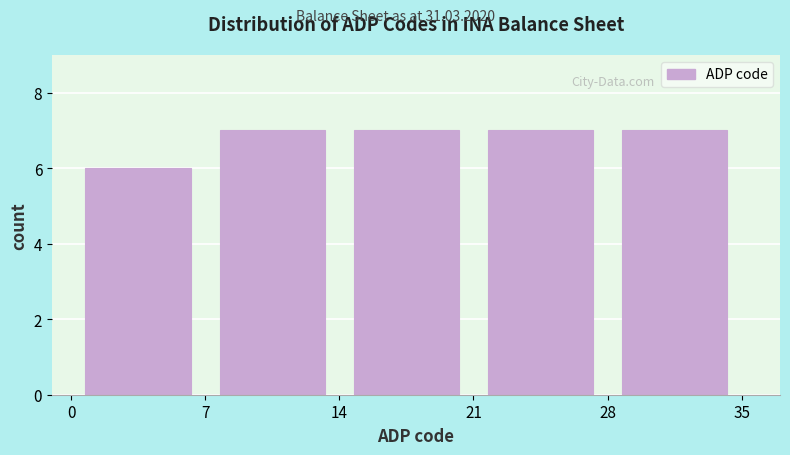

Reading left to right, list every bar in this chart as the range it spans on the x-axis followed by its height. The values are not printed on the chart, so give them approximately, as read against the axis.

0 to 7: 6
7 to 14: 7
14 to 21: 7
21 to 28: 7
28 to 35: 7